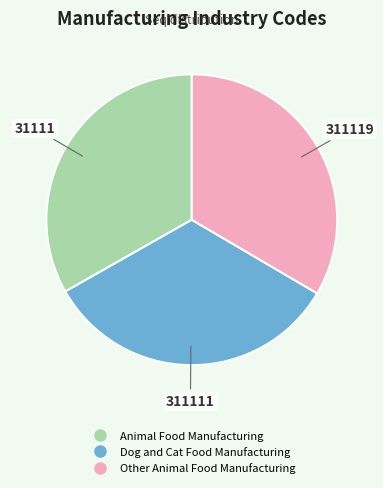

Does any single category account for the majority?

No